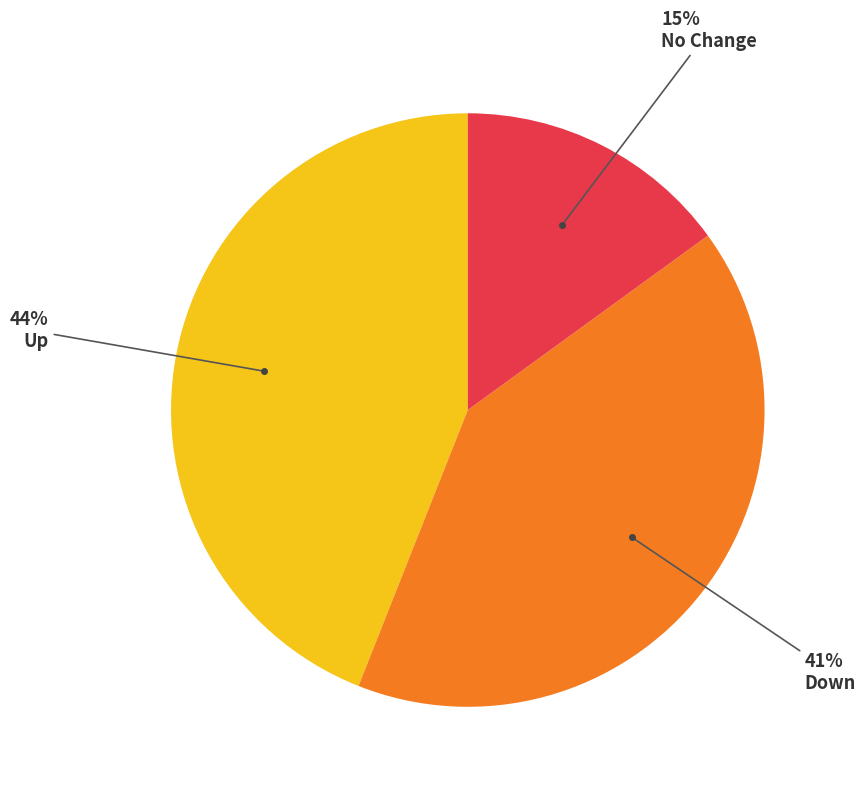

The No Change slice represents 15% of the pie. True or false?

True